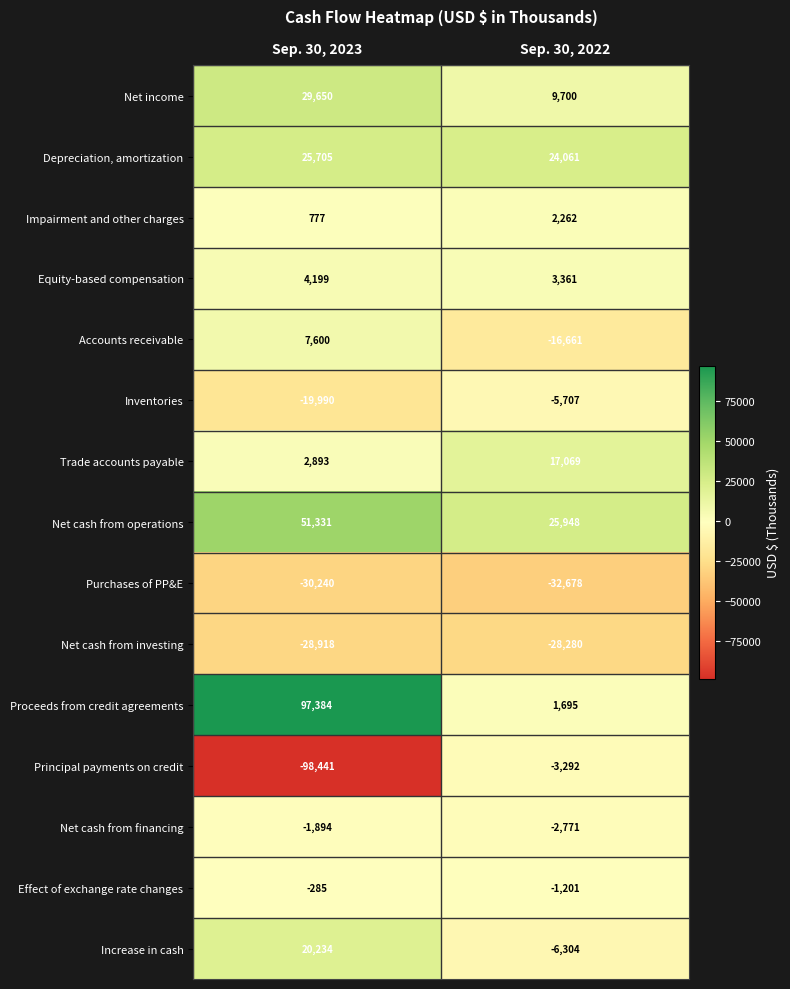

Reading left to right, what are all the values shown in this chart?

Net income: Sep. 30, 2023=29650	Sep. 30, 2022=9700
Depreciation, amortization: Sep. 30, 2023=25705	Sep. 30, 2022=24061
Impairment and other charges: Sep. 30, 2023=777	Sep. 30, 2022=2262
Equity-based compensation: Sep. 30, 2023=4199	Sep. 30, 2022=3361
Accounts receivable: Sep. 30, 2023=7600	Sep. 30, 2022=-16661
Inventories: Sep. 30, 2023=-19990	Sep. 30, 2022=-5707
Trade accounts payable: Sep. 30, 2023=2893	Sep. 30, 2022=17069
Net cash from operations: Sep. 30, 2023=51331	Sep. 30, 2022=25948
Purchases of PP&E: Sep. 30, 2023=-30240	Sep. 30, 2022=-32678
Net cash from investing: Sep. 30, 2023=-28918	Sep. 30, 2022=-28280
Proceeds from credit agreements: Sep. 30, 2023=97384	Sep. 30, 2022=1695
Principal payments on credit: Sep. 30, 2023=-98441	Sep. 30, 2022=-3292
Net cash from financing: Sep. 30, 2023=-1894	Sep. 30, 2022=-2771
Effect of exchange rate changes: Sep. 30, 2023=-285	Sep. 30, 2022=-1201
Increase in cash: Sep. 30, 2023=20234	Sep. 30, 2022=-6304